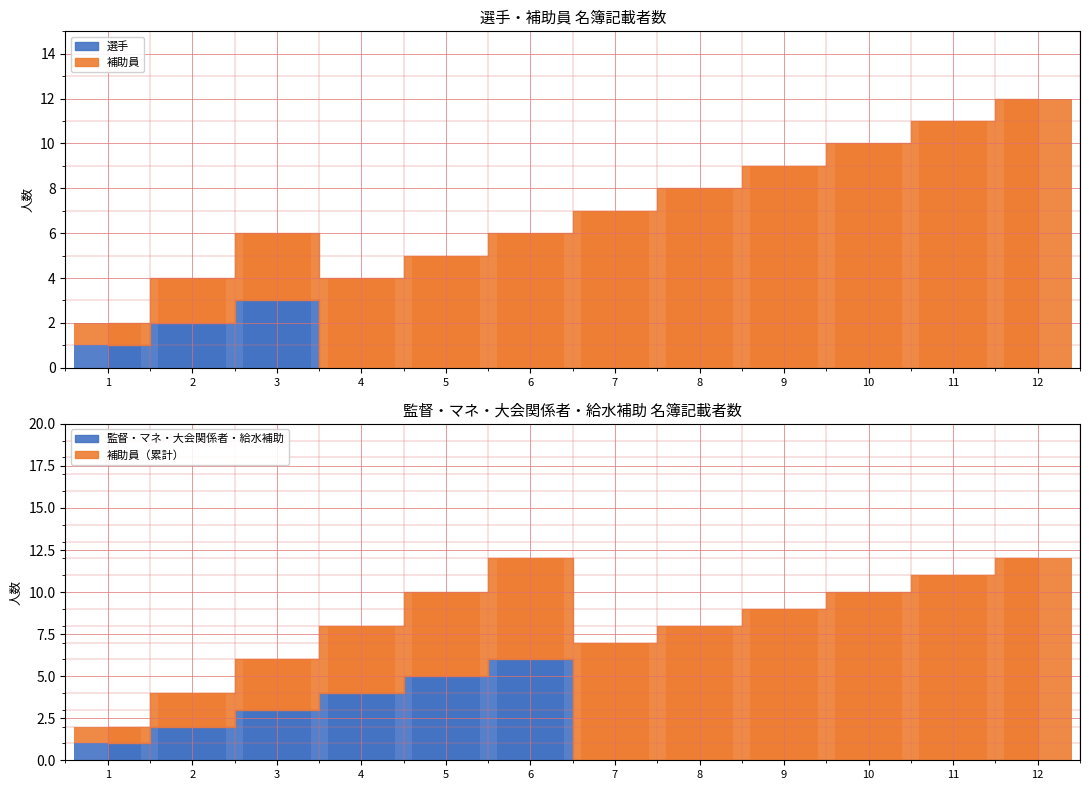

Which series has the largest range (max minus min)?

補助員